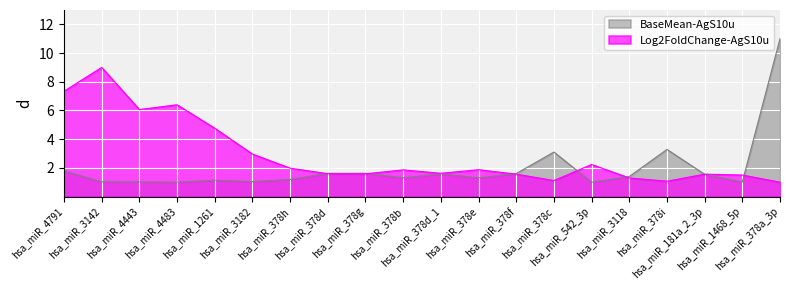

How many values in the BaseMean-AgS10u series exceed 1?

19